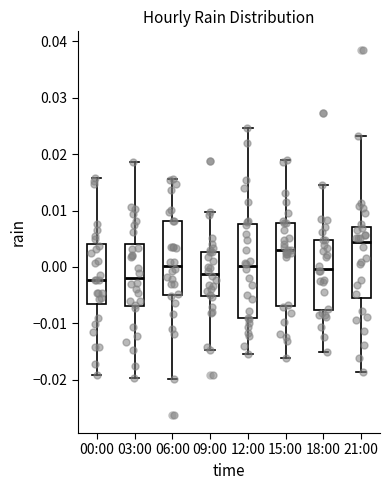

Which box has the highest median line?

21:00